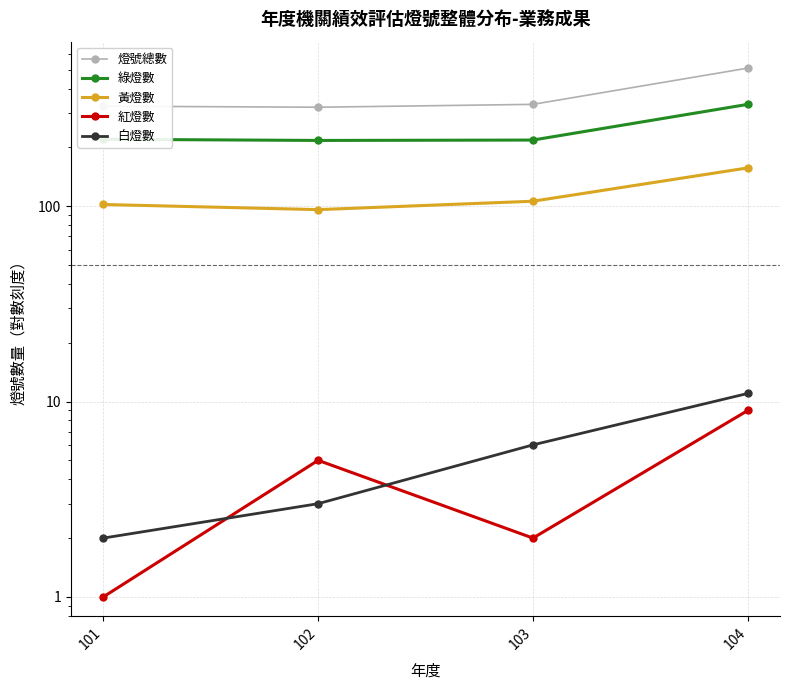

What is the average value of the 紅燈數 series?

4